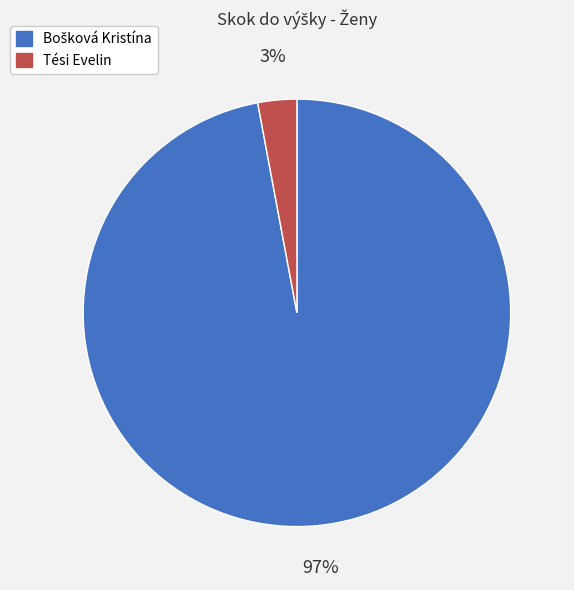

To the nearest percent, what is the difference between the largest and smallest slice percentages?

94%